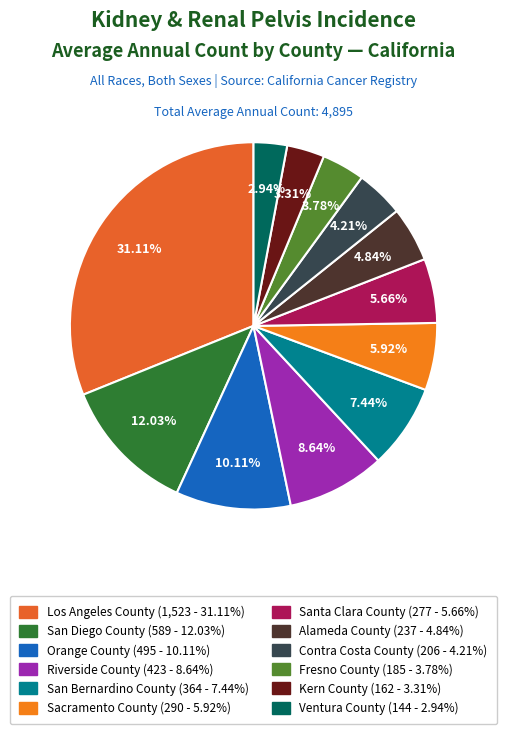

The Santa Clara County slice represents 1% of the pie. True or false?

False